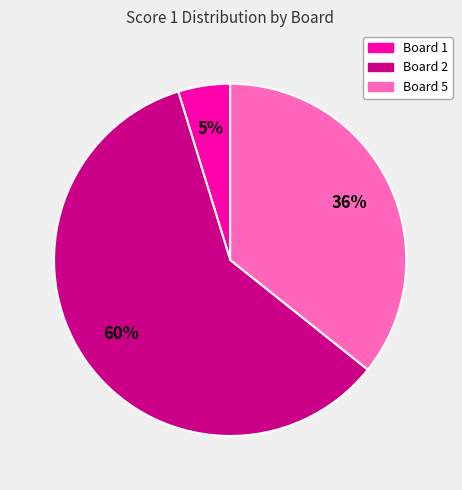

Does any single category account for the majority?

Yes